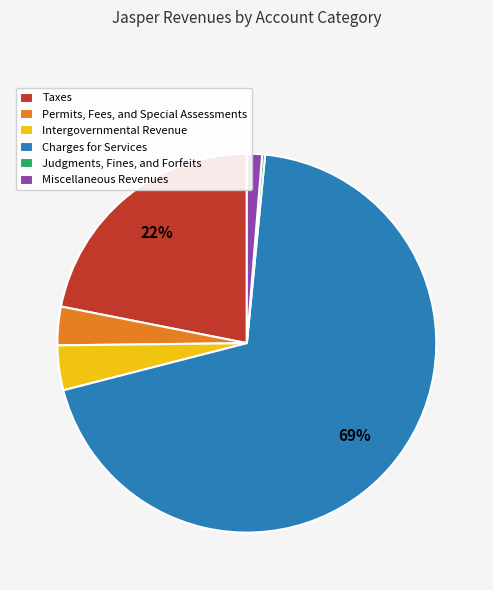

Which category has the biggest portion of the pie?

Charges for Services